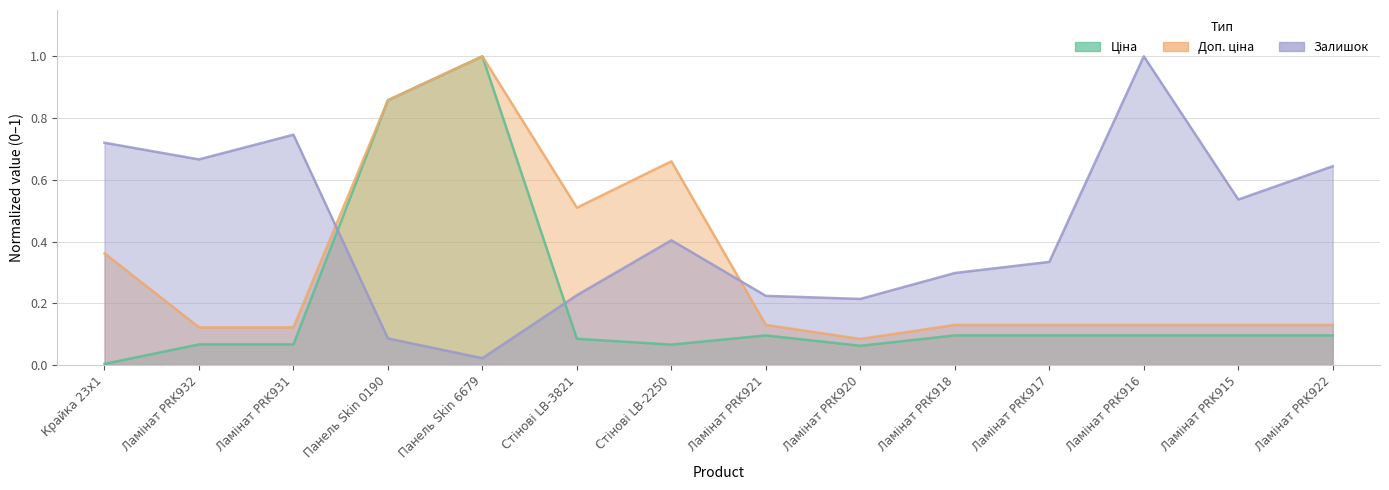

Which series changed the most between Крайка 23x1 and Ламінат PRK915?

Доп. ціна